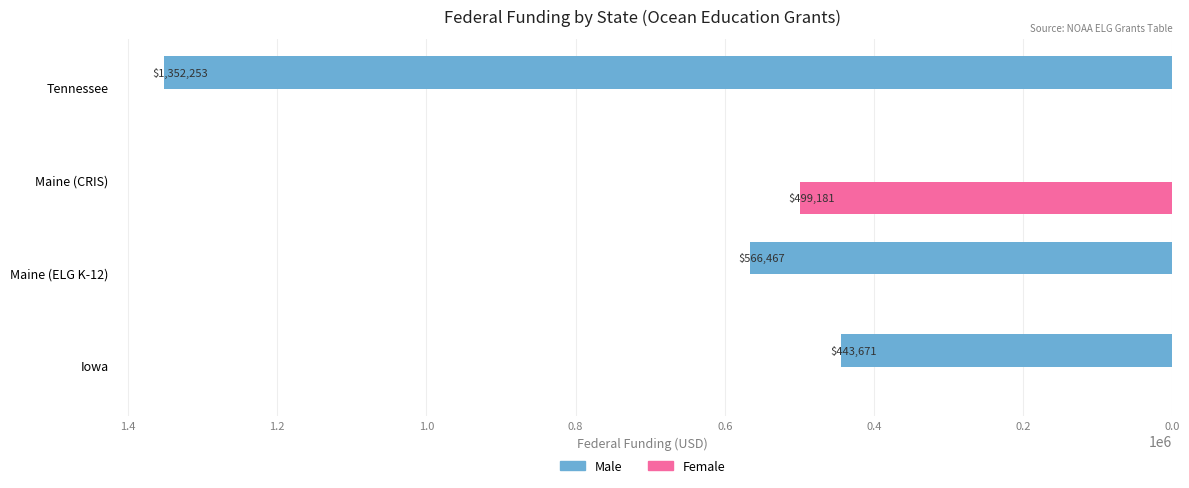

Which series changed the most between Maine (CRIS) and Tennessee?

Male